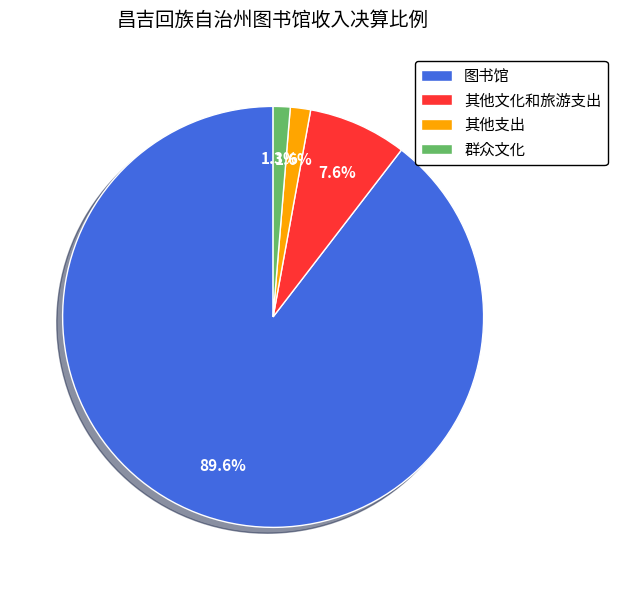

Does 群众文化 represent more than half of the total?

No